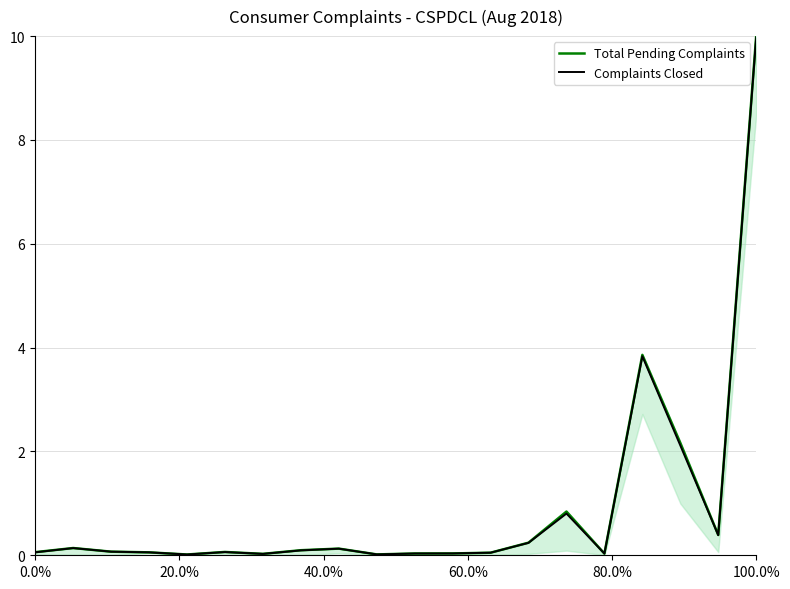

Is the value of Complaints Closed at 10 greater than the value of Total Pending Complaints at 14?

No